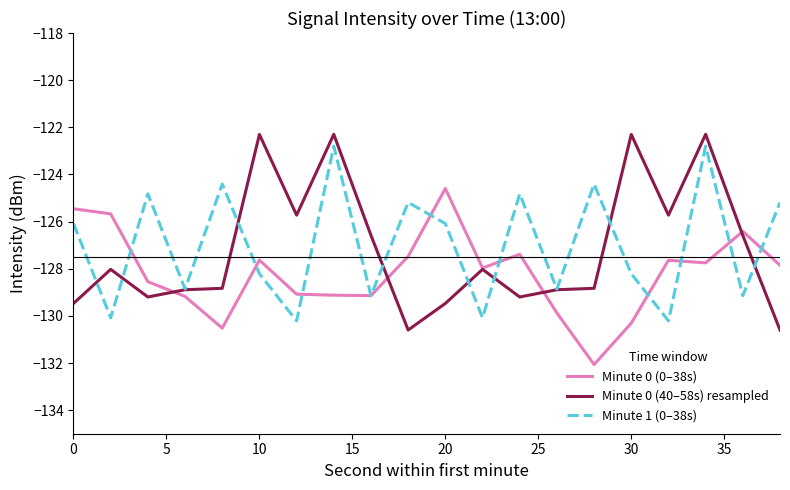

Which series has the widest spread of values?

Minute 0 (40–58s) resampled